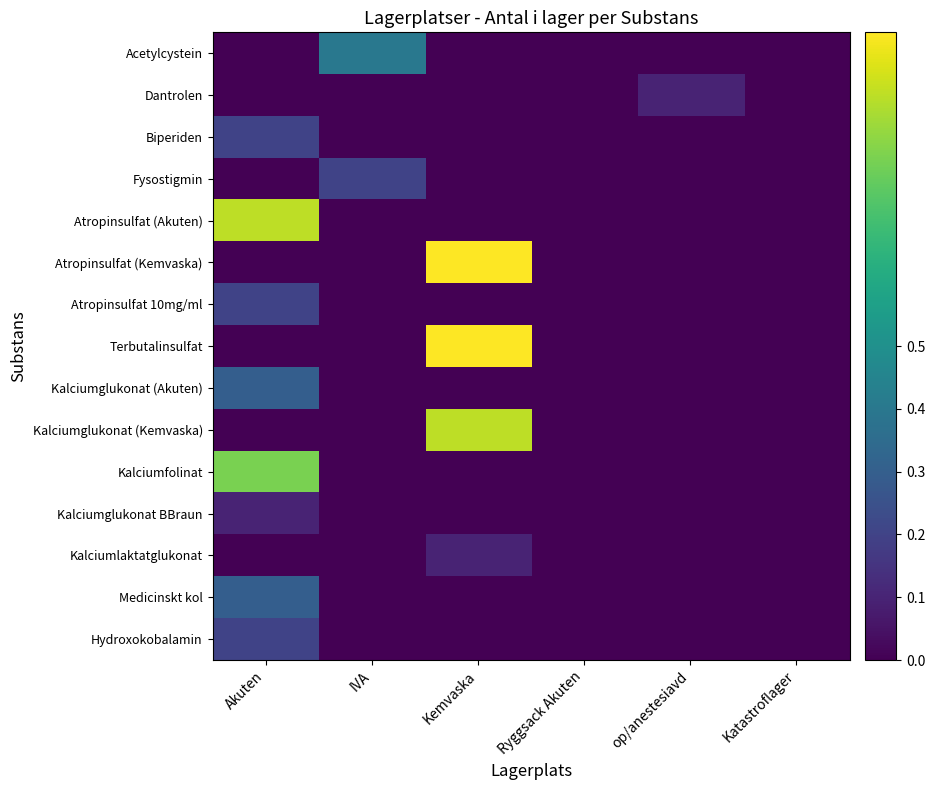

At how many categories does at least one series exceed 0?

4